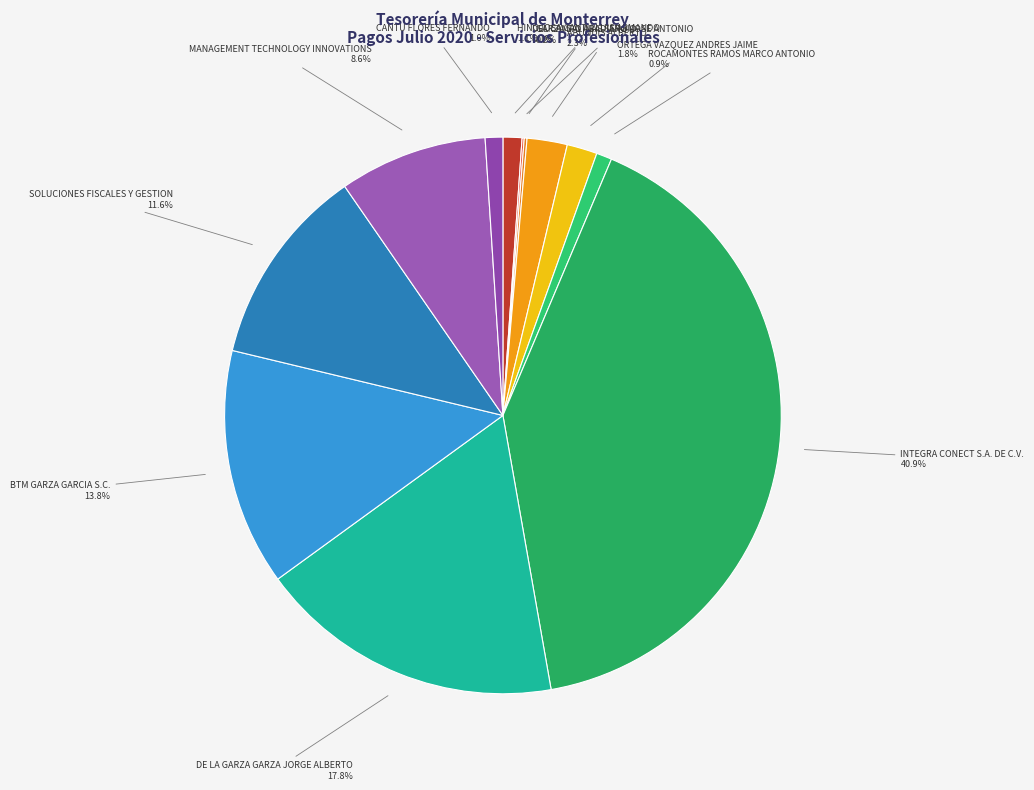

What is the ratio of the value at INTEGRA CONECT S.A. DE C.V. to the value at SOLUCIONES FISCALES Y GESTION?

3.5